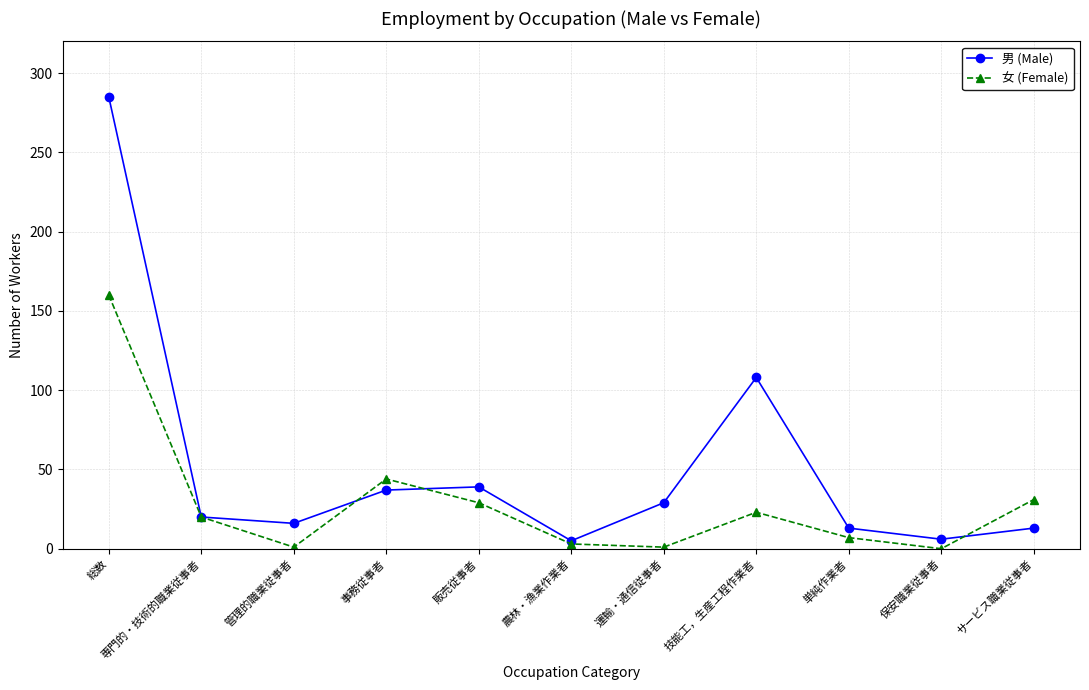

What is the greatest value displayed?

285